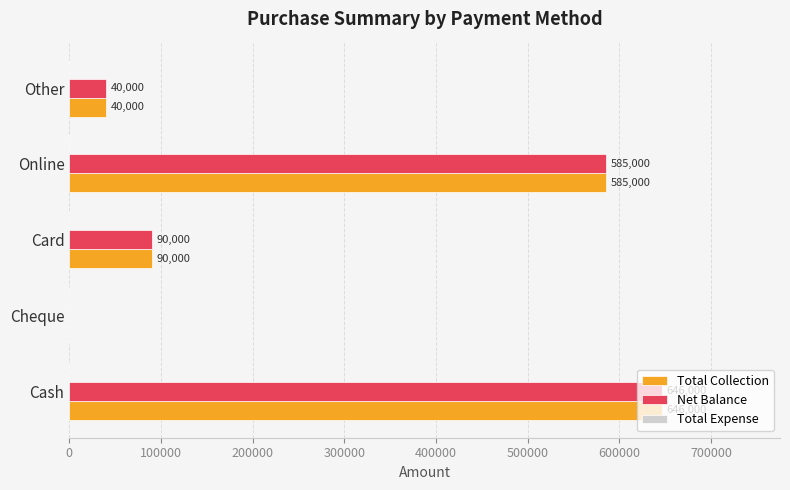

The Total Collection series shows 585000 at Online. True or false?

True